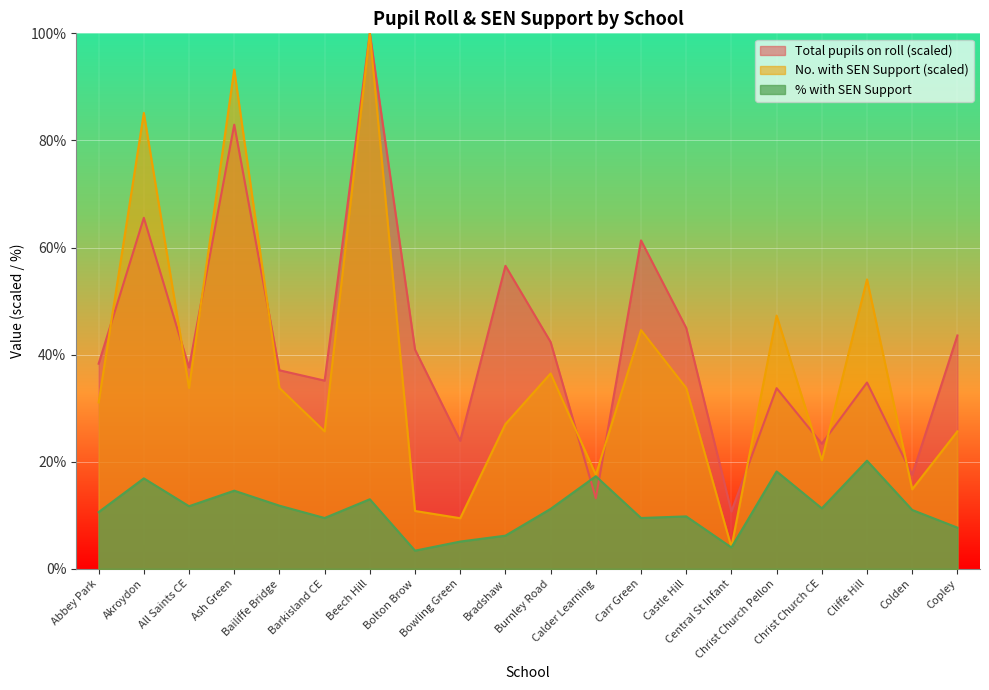

What is the difference between the highest and lowest values at Christ Church Pellon?

29.1